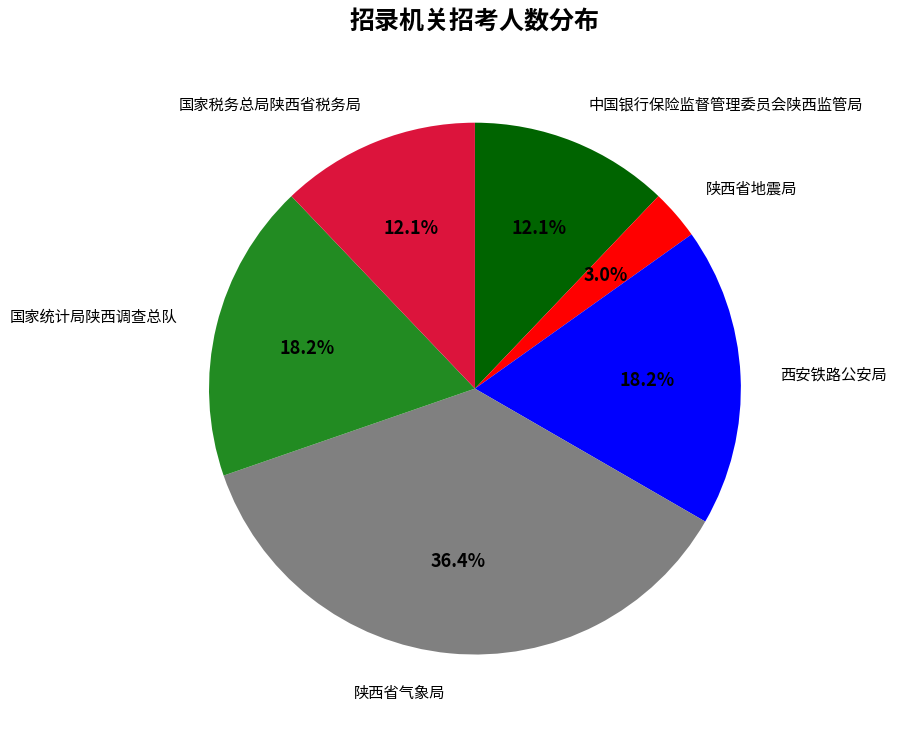

Is there any slice that represents more than half of the pie?

No